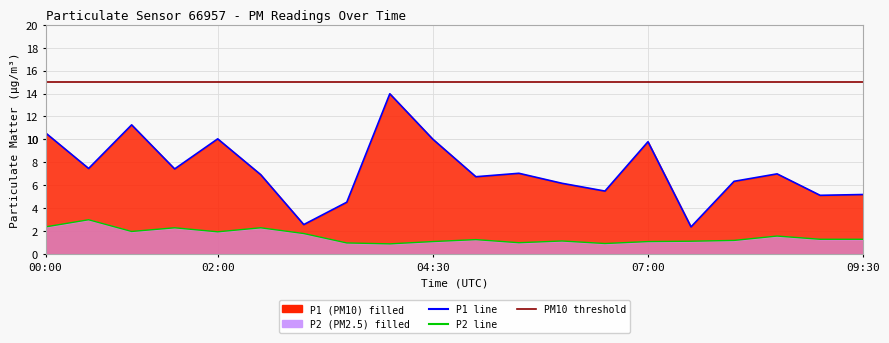

Where is the first local minimum for P1?

00:30